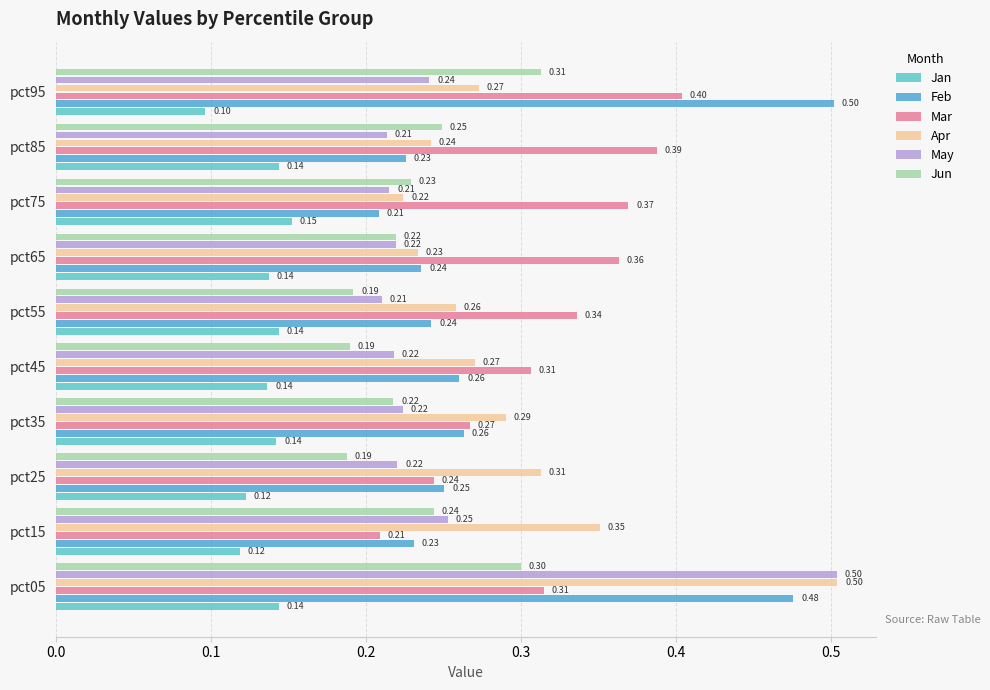

What is the value of the Jan bar at the 5th from the left?

0.1